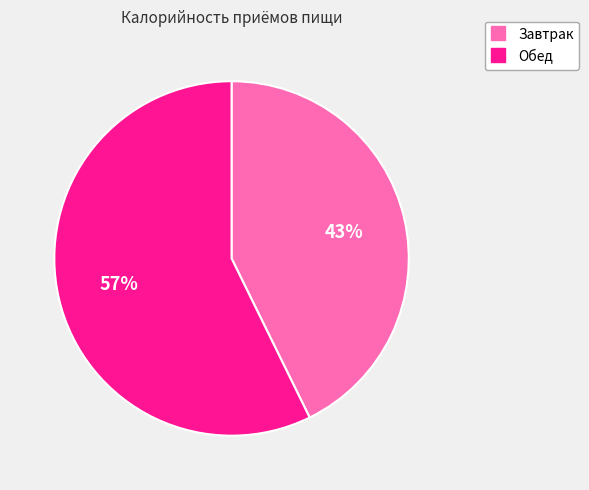

Which has a higher value, Завтрак or Обед?

Обед